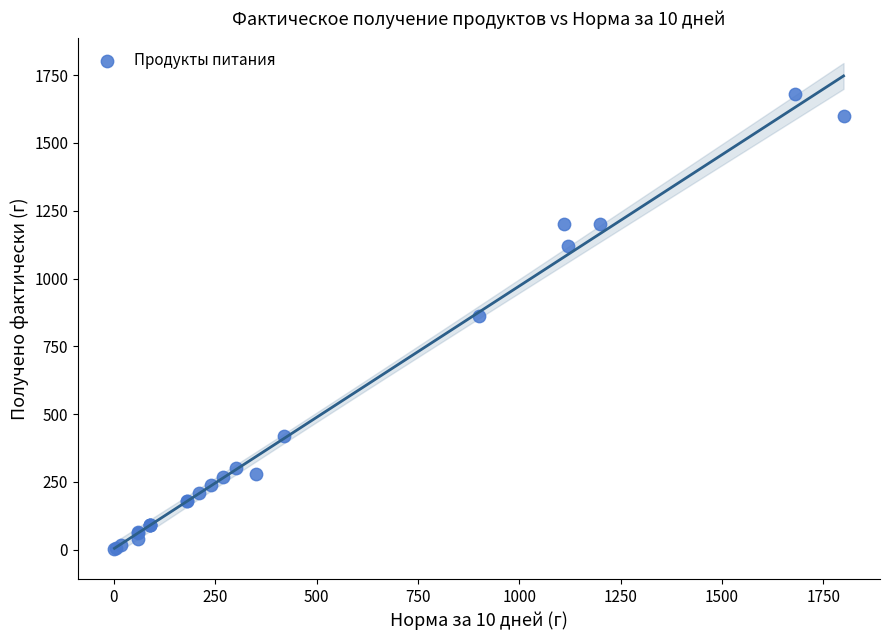

What Y value in the scatter plot is closest to 840?

860.0